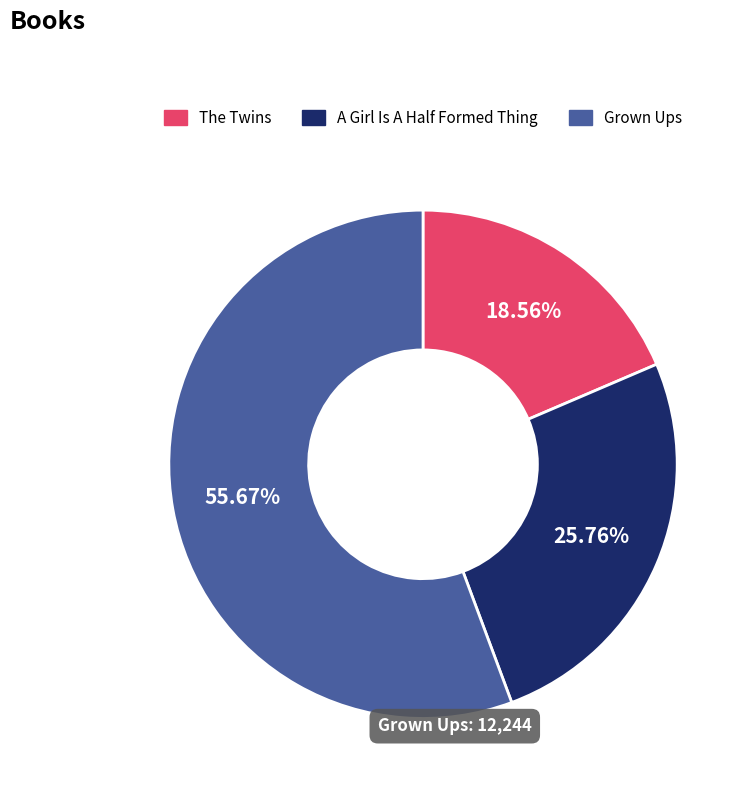

What is the ratio of the value at The Twins to the value at Grown Ups?

0.3